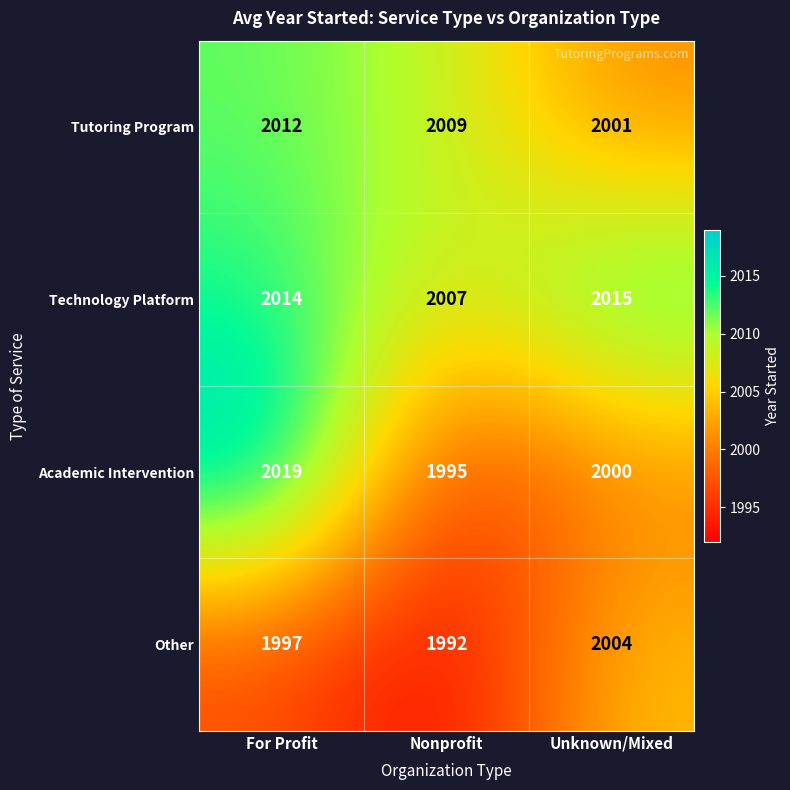

List the series in order of their overall mean, highest first.

Technology Platform, Tutoring Program, Academic Intervention, Other